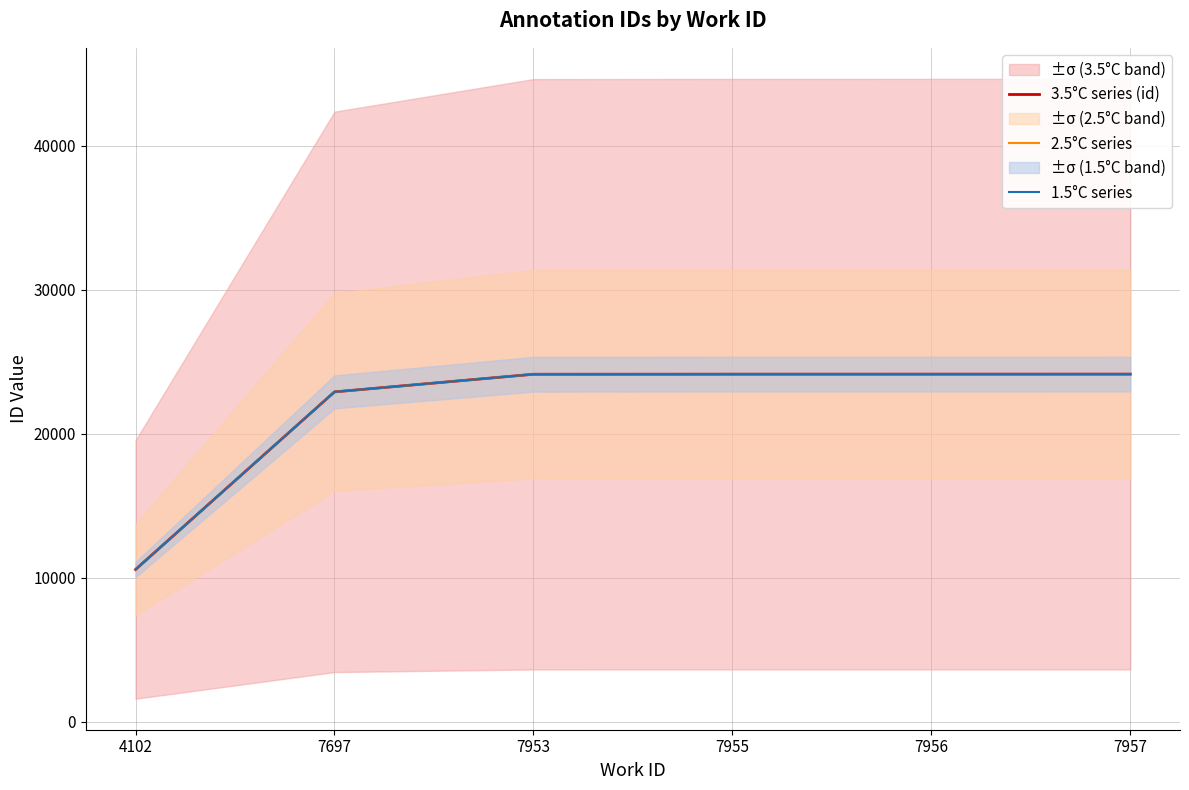

True or false: 2.5°C series has more than 1 points higher than both neighbors.

False